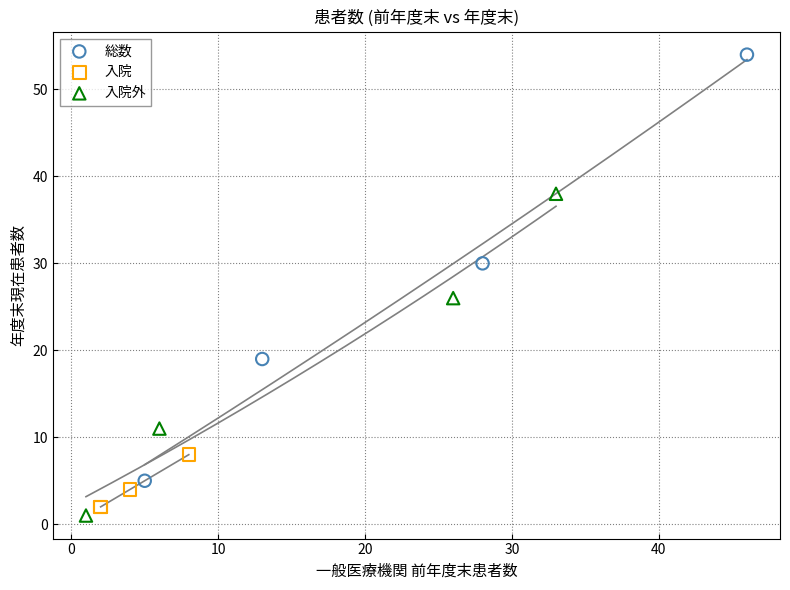

Which series has the widest spread of Y values?

総数